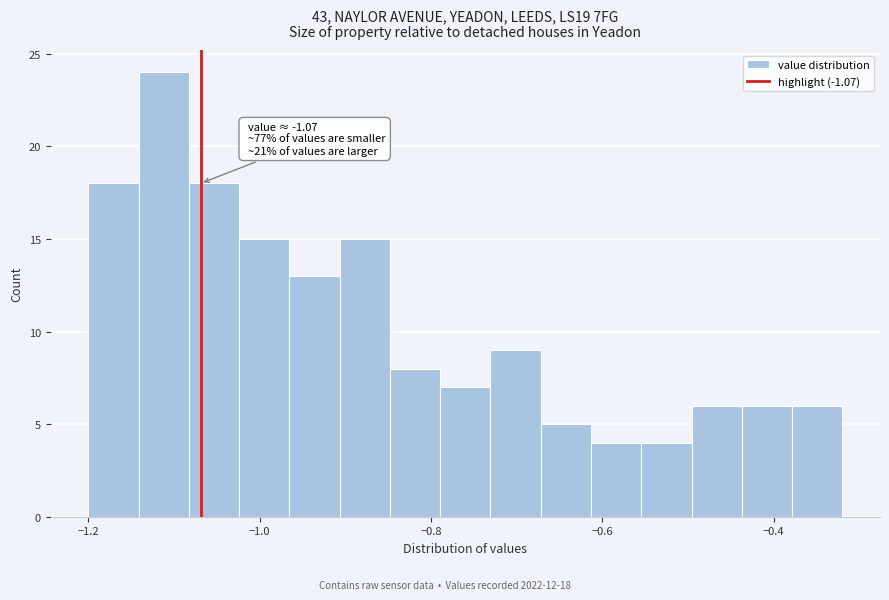

Read against the x-axis, roughly where is the centre of the tallest bar?

-1.12